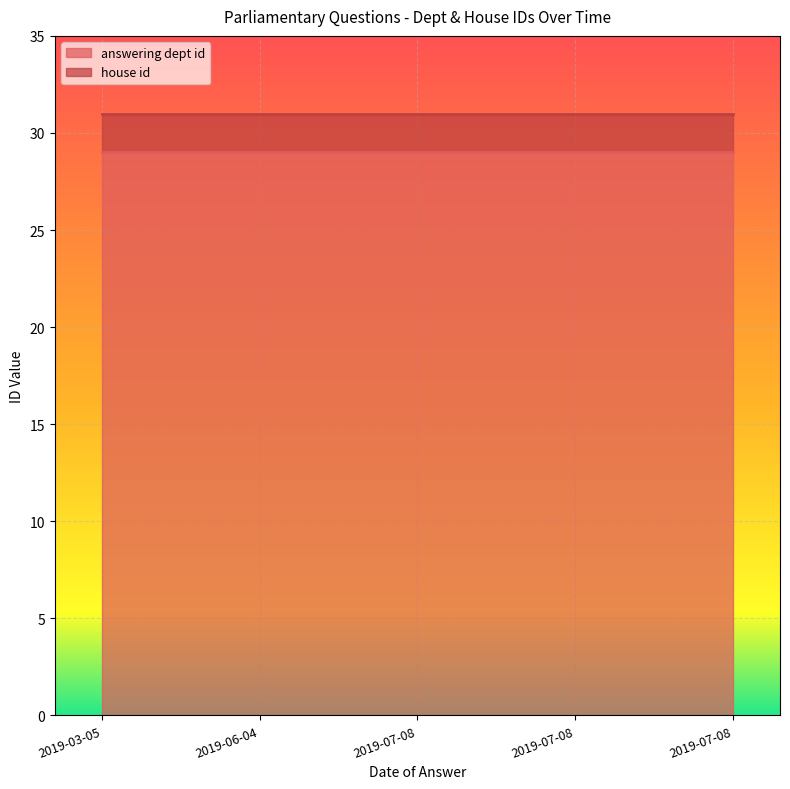

What are all the series names shown in the legend?

answering dept id, house id